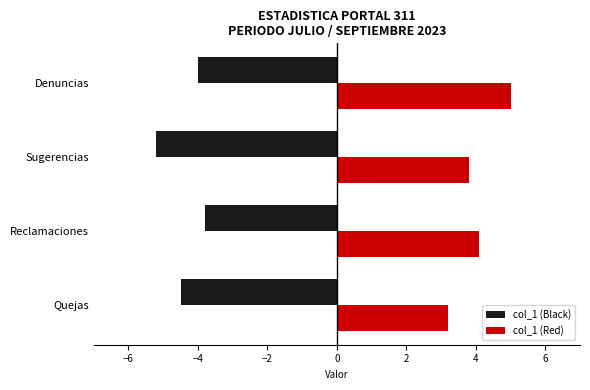

Which category has the lowest value in the col_1 (Black) series?

Sugerencias